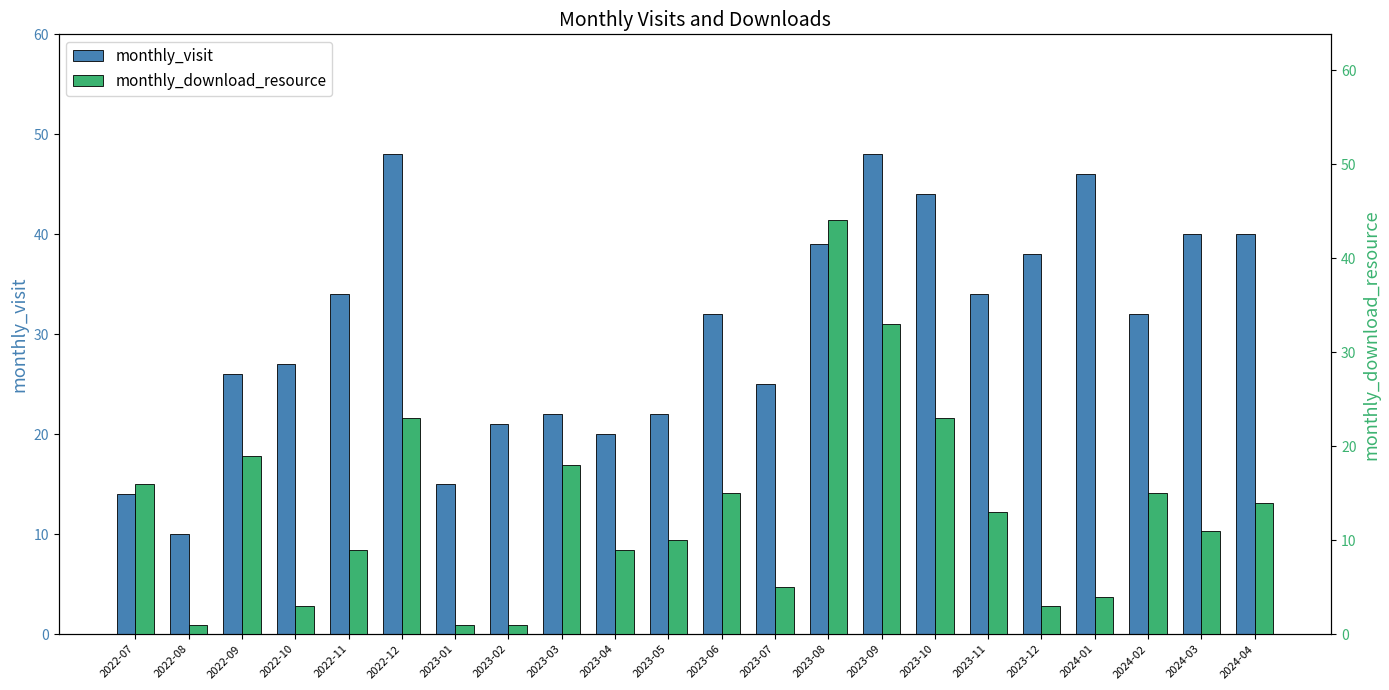

True or false: monthly_download_resource has a value of 55 at 2023-09.

False